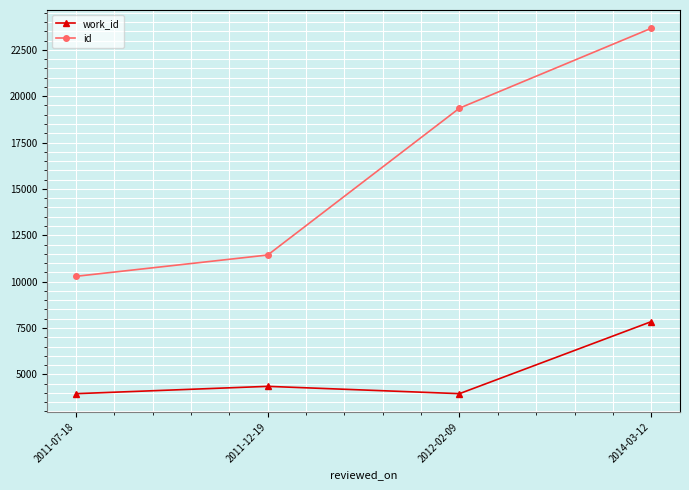

Rank the series by their average value, from lowest to highest.

work_id, id